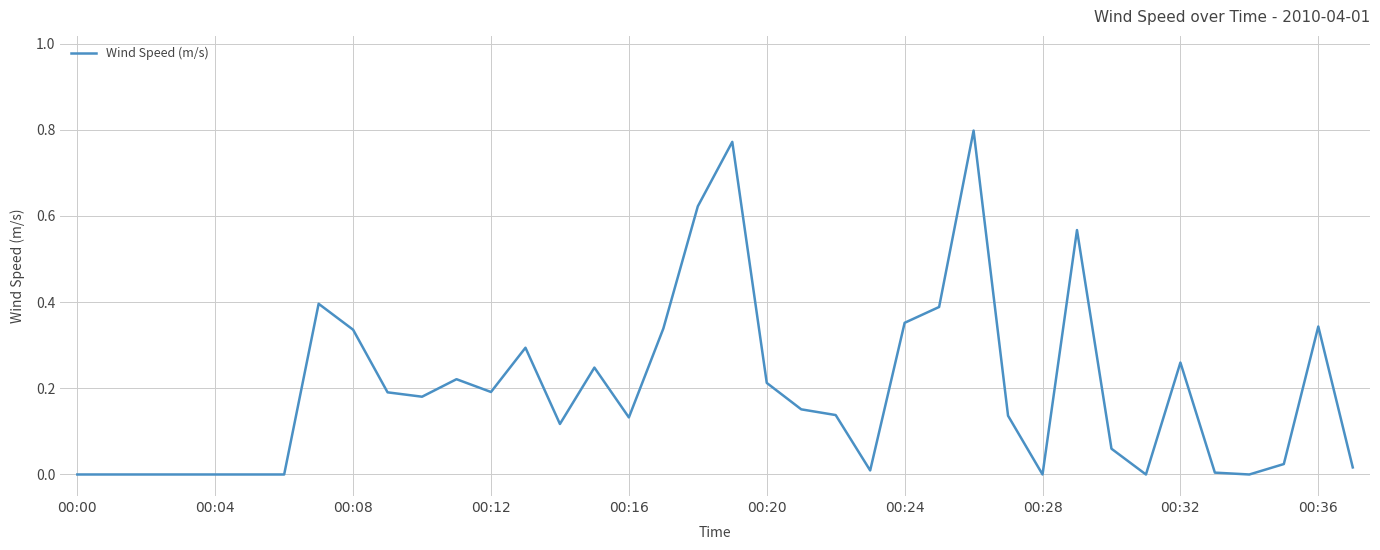

How many lines are shown in the chart?

1